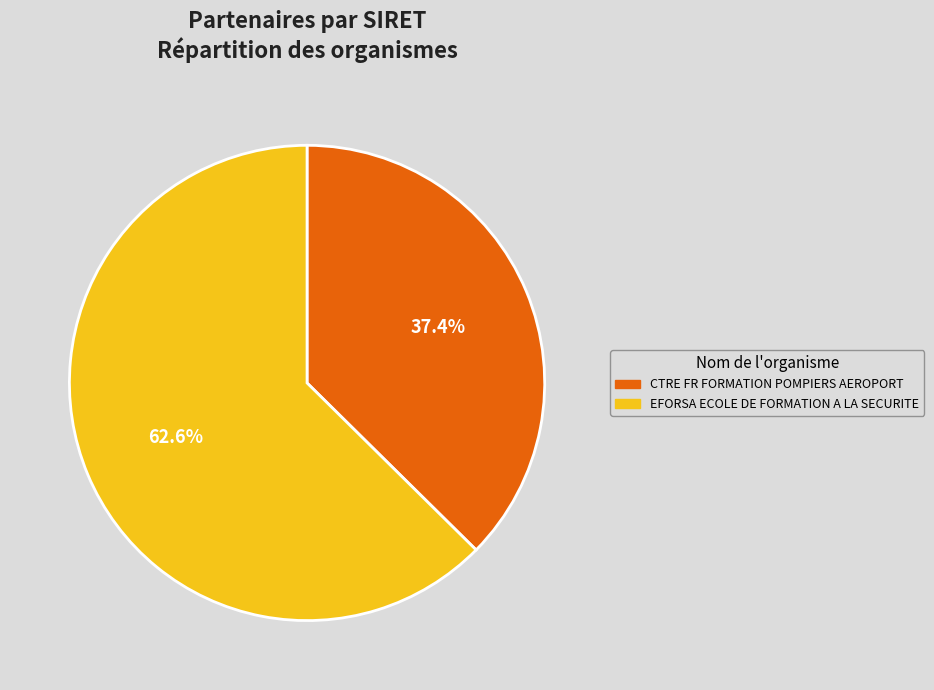

Which category accounts for the majority?

EFORSA ECOLE DE FORMATION A LA SECURITE